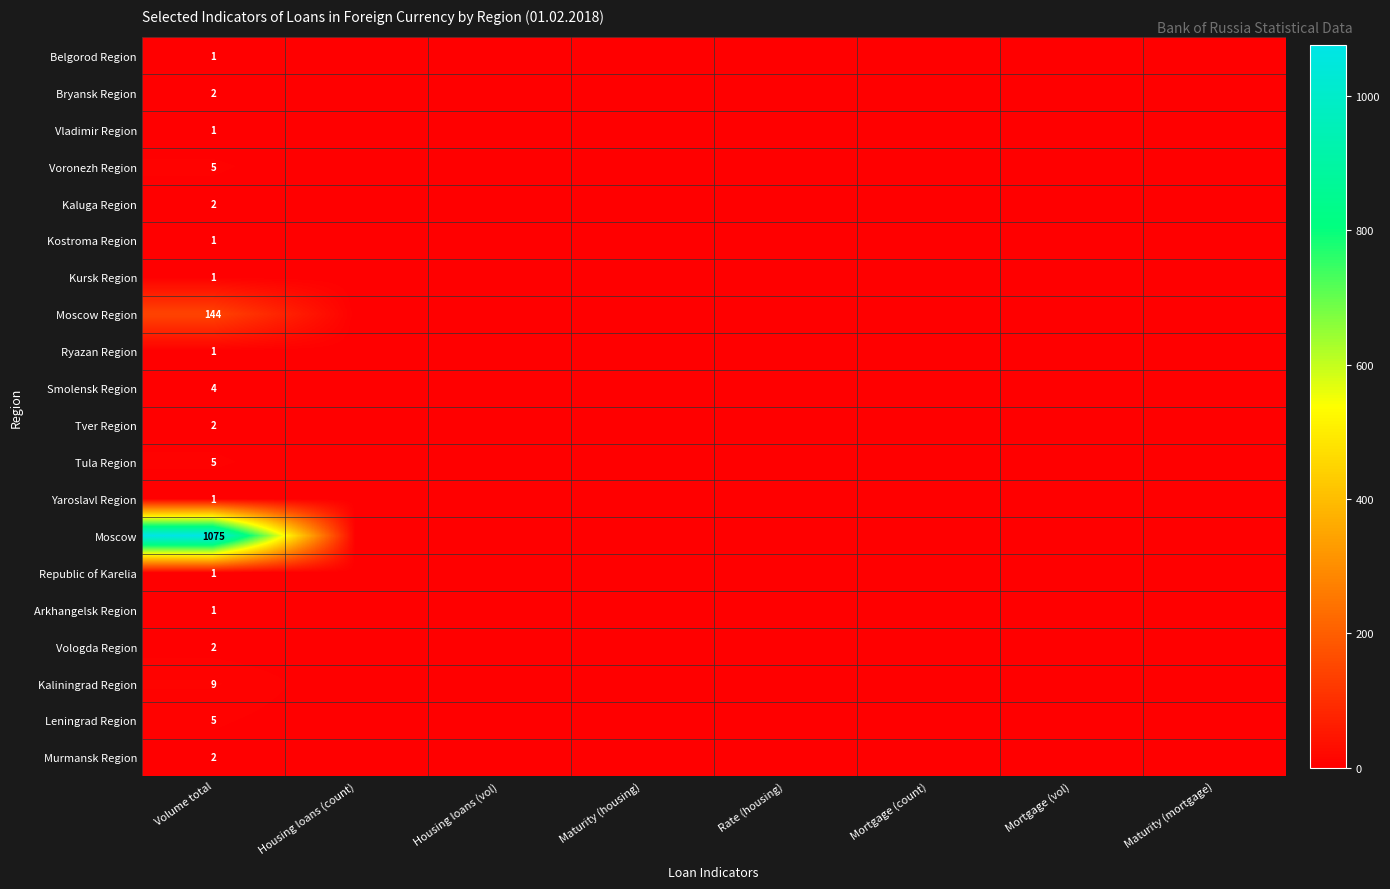

The Vladimir Region series shows 1 at Volume total. True or false?

True